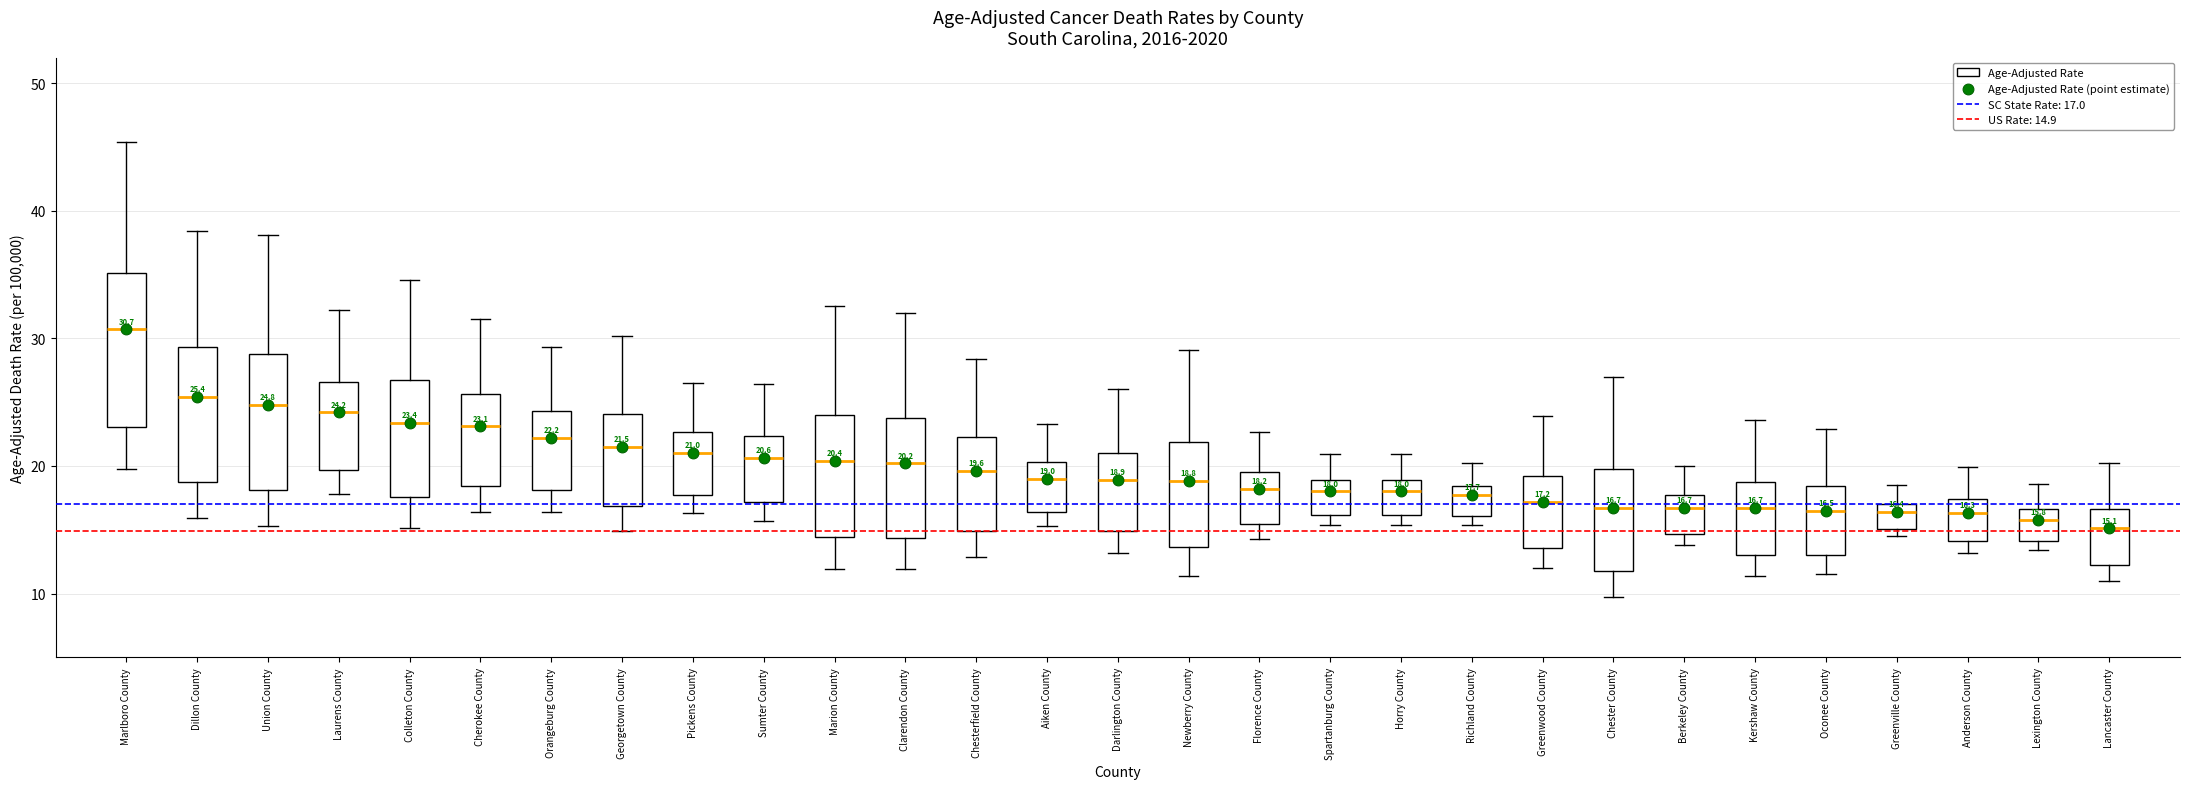

Comparing the boxes themselves (not the whiskers), which one is the tallest?

Marlboro County